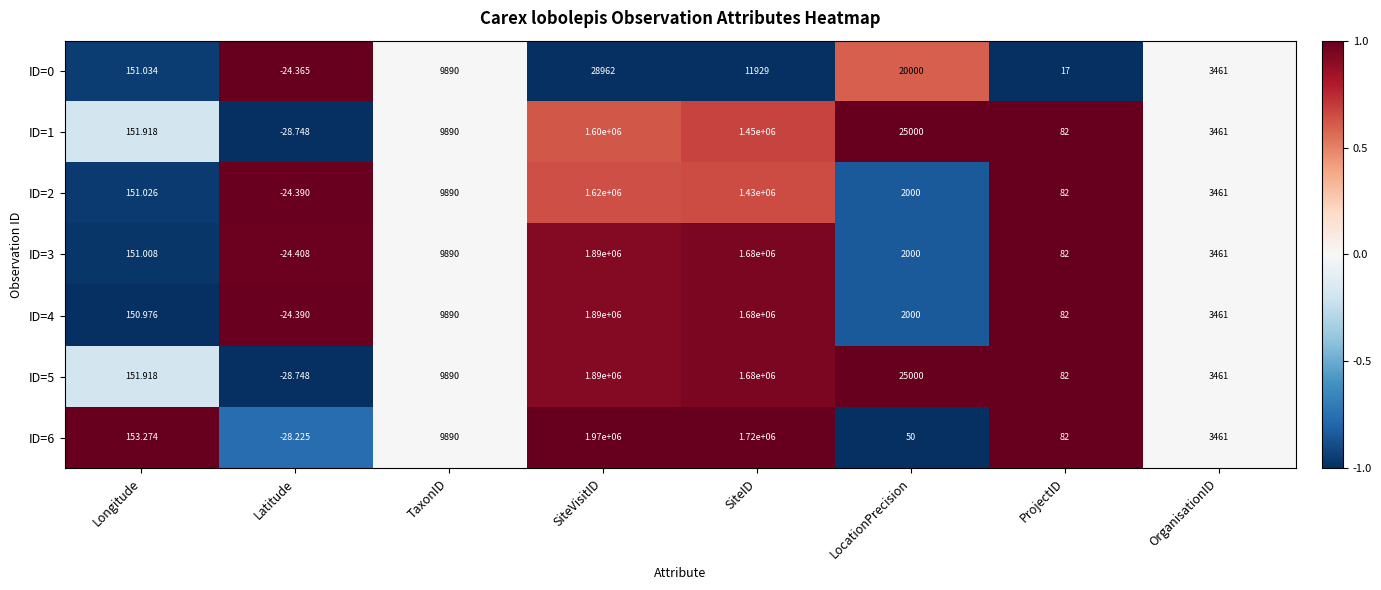

At which category is the sum across all series the highest?

SiteVisitID